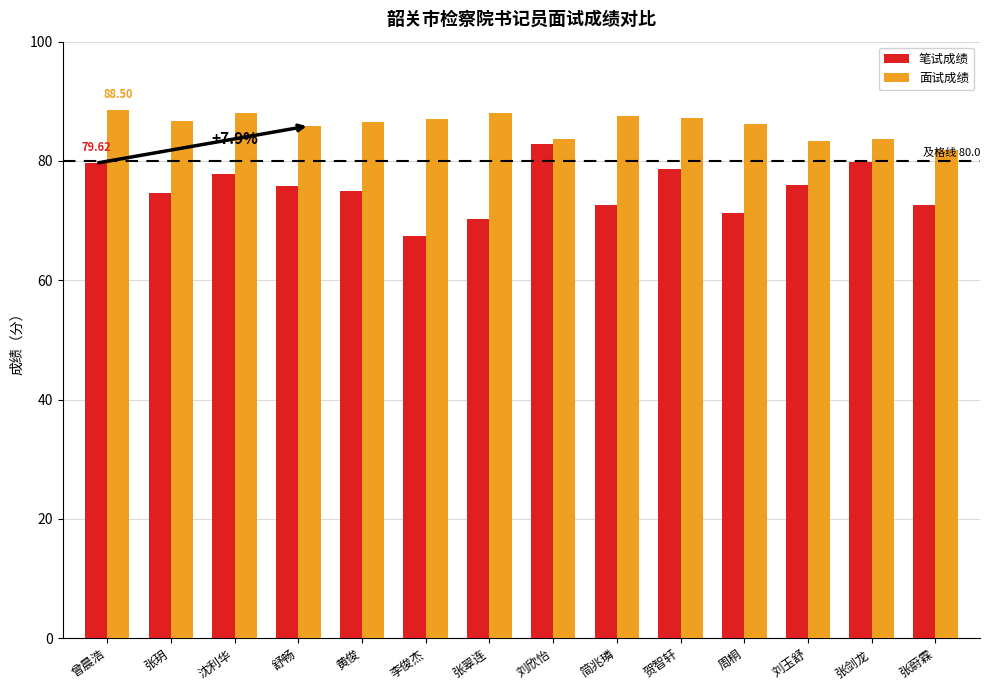

At which category does the chart reach its minimum across all series?

李俊杰